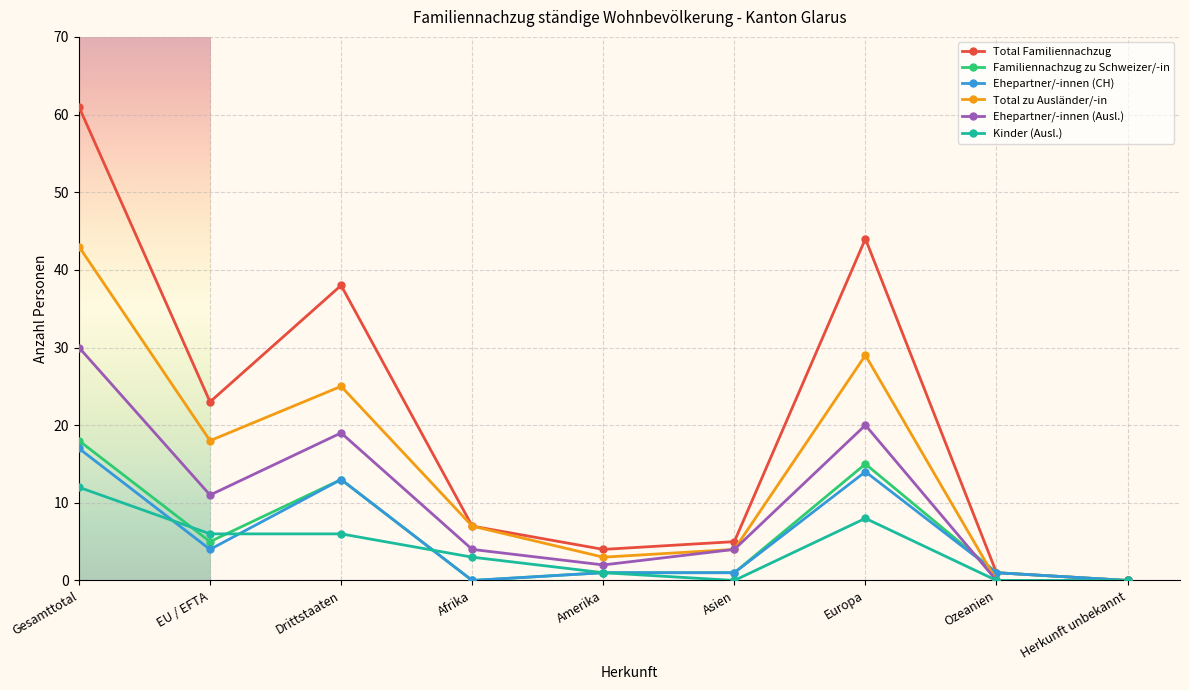

The value of Familiennachzug zu Schweizer/-in at Ozeanien is 1. True or false?

True